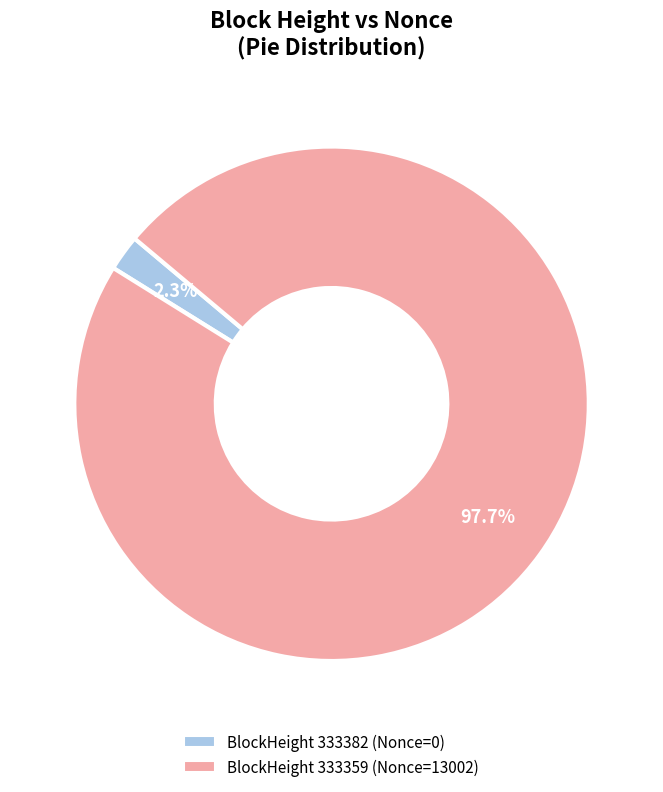

Is there a majority slice in this chart?

Yes